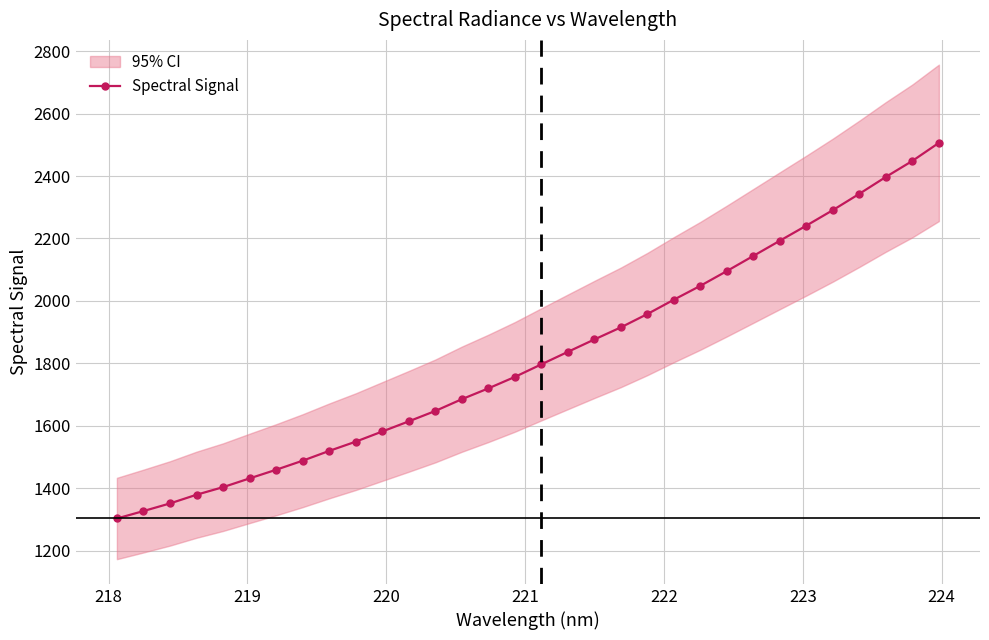

What is the sum of all values?

58313.6